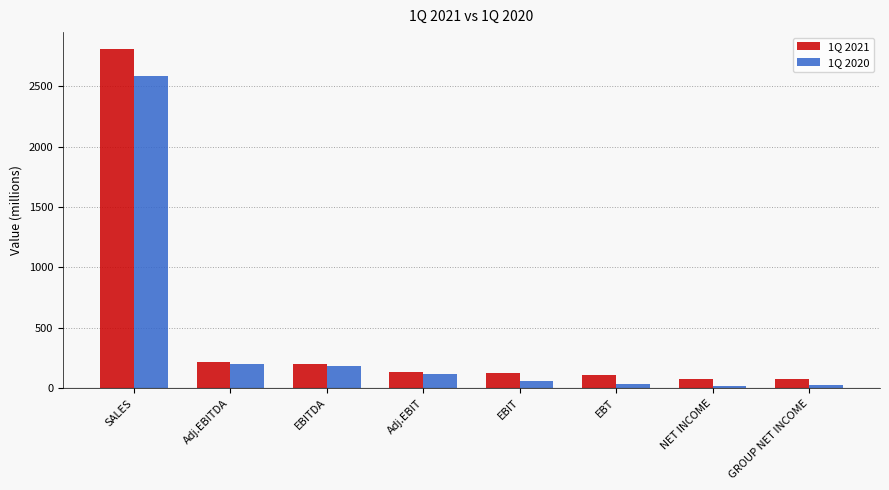

At which label does 1Q 2021 reach its peak?

SALES